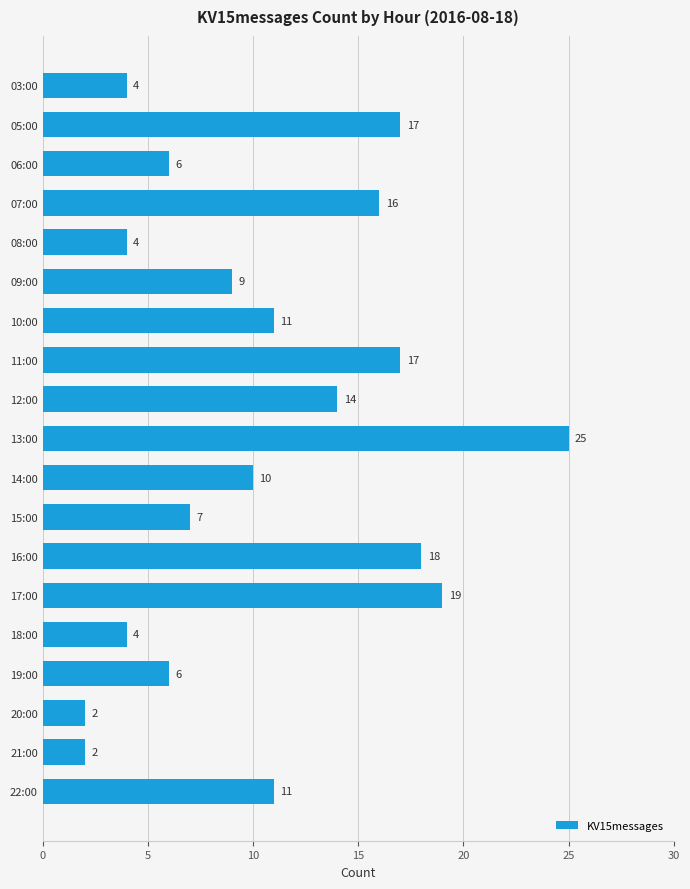

What is the difference between the second highest and second lowest values?

17